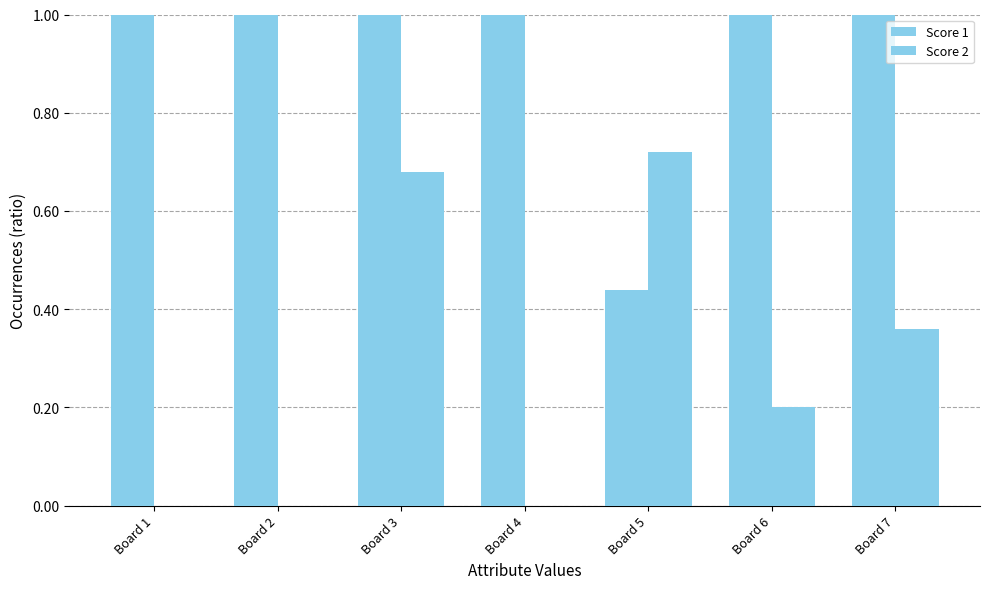

Rank the series by their maximum value, from lowest to highest.

Score 2, Score 1